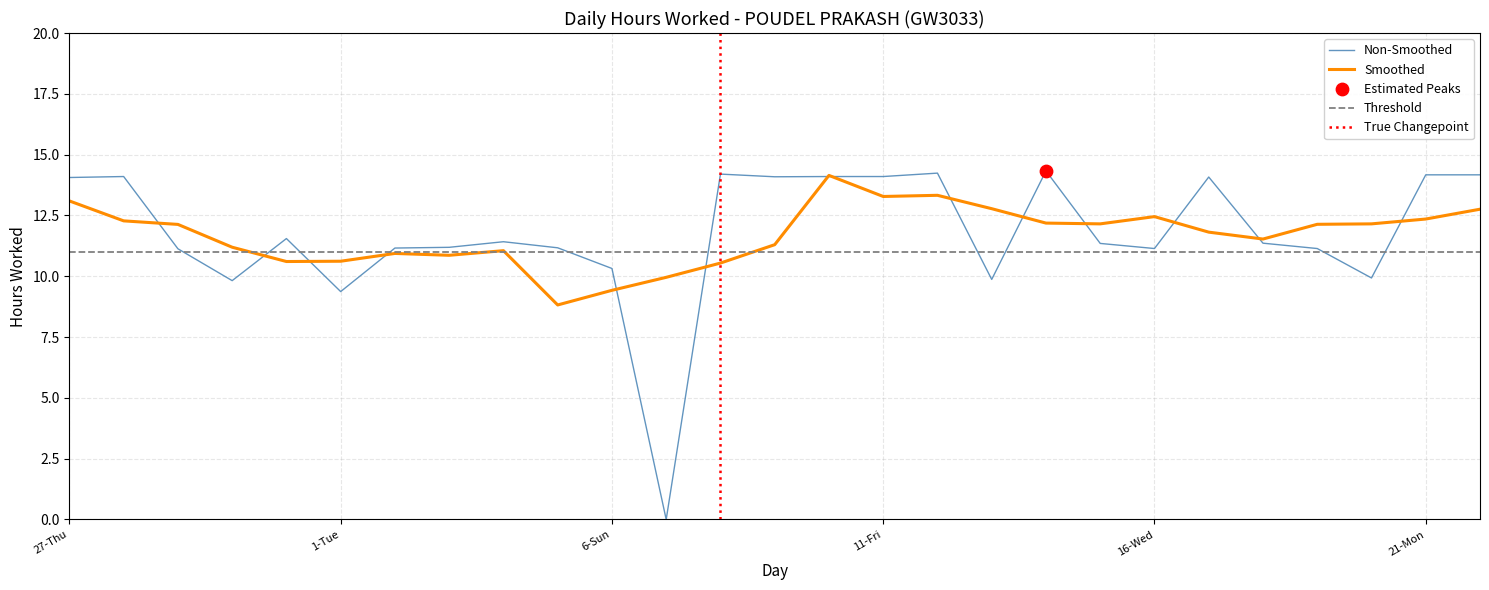

What is the change in value from 7-Mon to 22-Tue?

+14.2